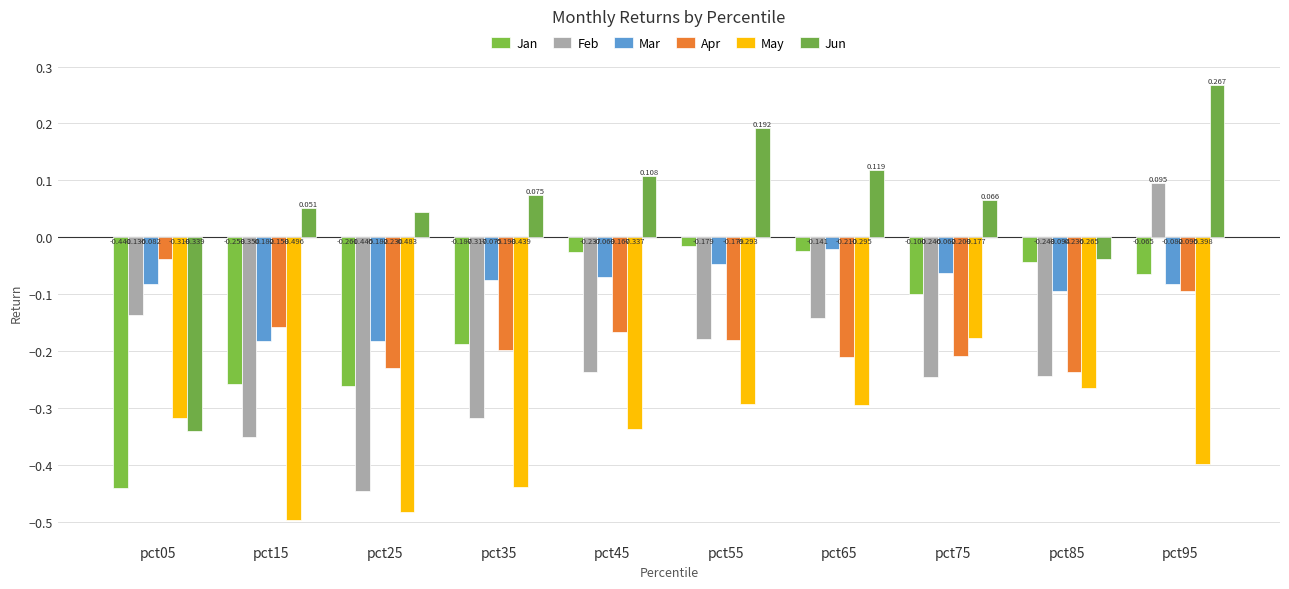

How many distinct data groups are displayed?

6